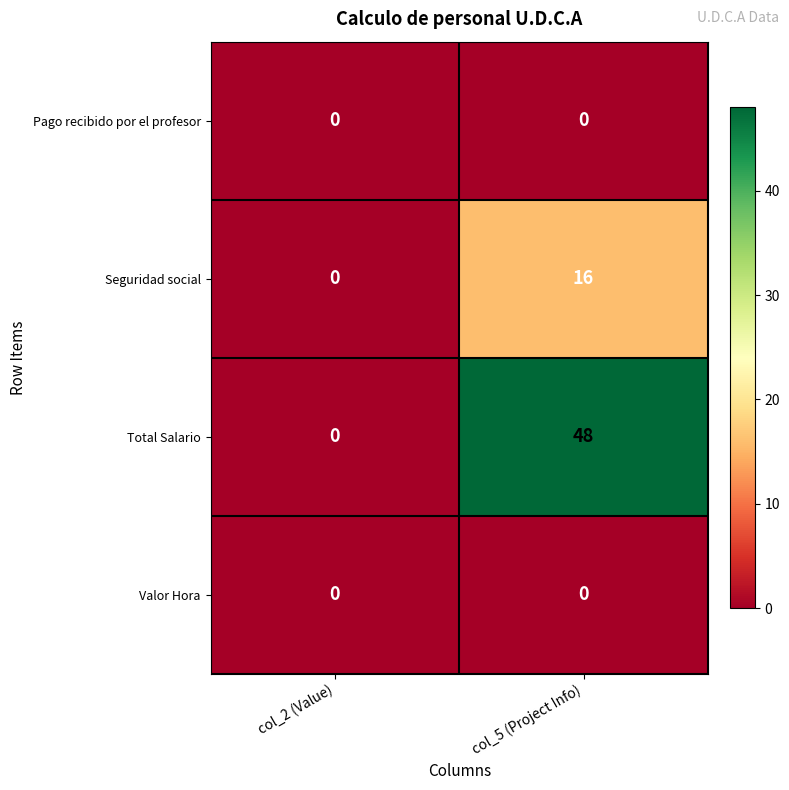

What is the difference between the maximum and minimum values in the Total Salario series?

48